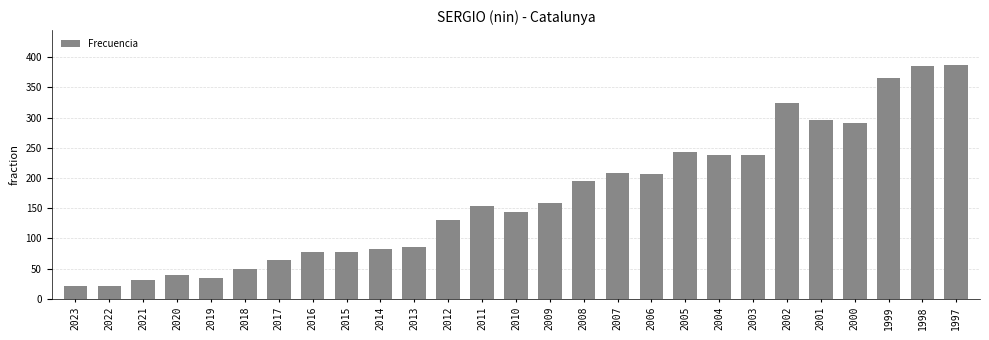

What is the difference between the values at 1999 and 2010?

222